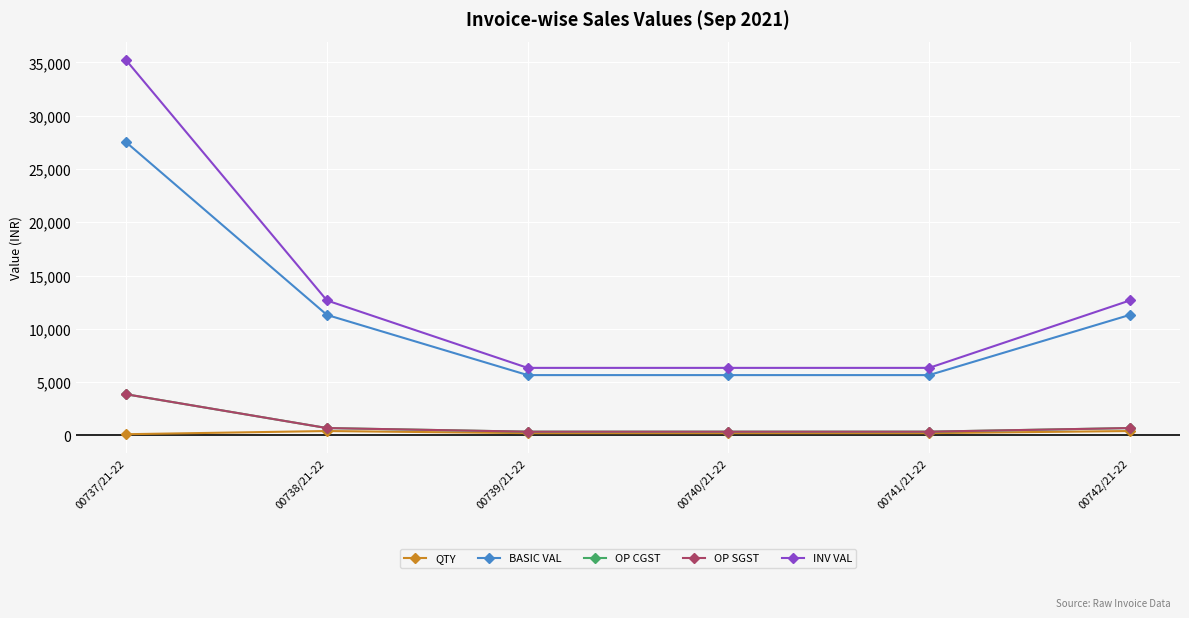

Reading left to right, transcribe all the data shown in this chart.

QTY: 00737/21-22=100.0	00738/21-22=400.0	00739/21-22=200.0	00740/21-22=200.0	00741/21-22=200.0	00742/21-22=400.0
BASIC VAL: 00737/21-22=27501.0	00738/21-22=11300.0	00739/21-22=5650.0	00740/21-22=5650.0	00741/21-22=5650.0	00742/21-22=11300.0
OP CGST: 00737/21-22=3850.1	00738/21-22=678.0	00739/21-22=339.0	00740/21-22=339.0	00741/21-22=339.0	00742/21-22=678.0
OP SGST: 00737/21-22=3850.1	00738/21-22=678.0	00739/21-22=339.0	00740/21-22=339.0	00741/21-22=339.0	00742/21-22=678.0
INV VAL: 00737/21-22=35201.3	00738/21-22=12656.0	00739/21-22=6328.0	00740/21-22=6328.0	00741/21-22=6328.0	00742/21-22=12656.0